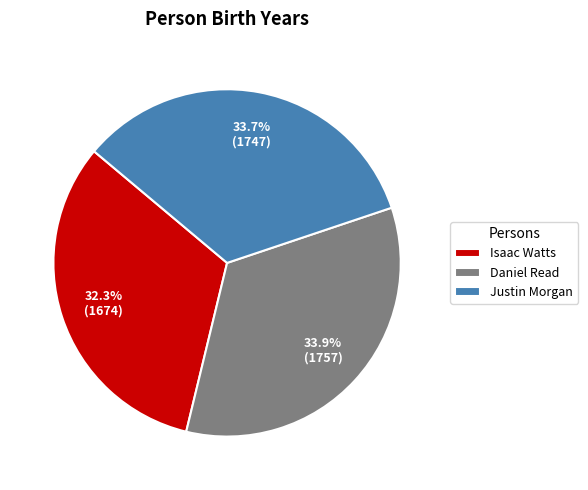

True or false: Isaac Watts accounts for 32% of the total.

True